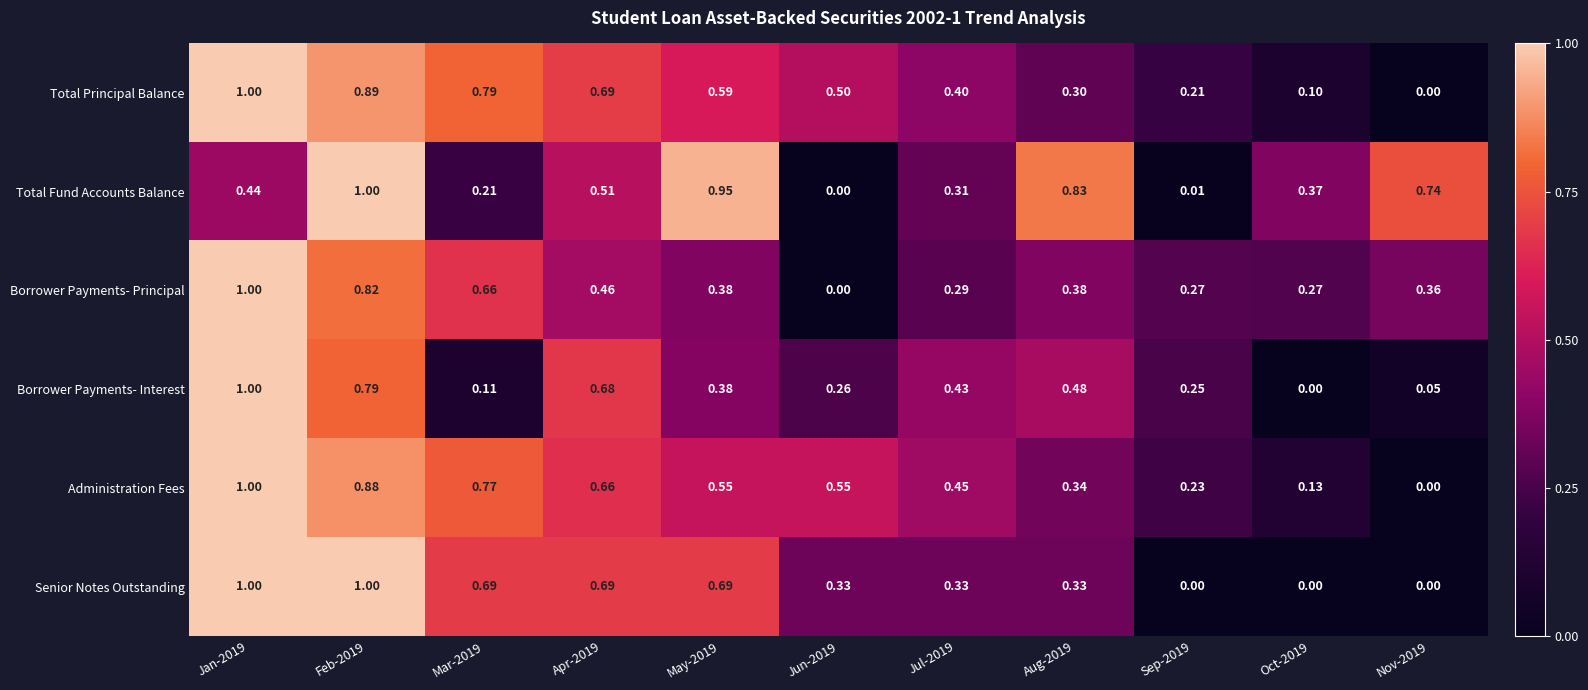

At which category is the sum across all series the highest?

Jan-2019